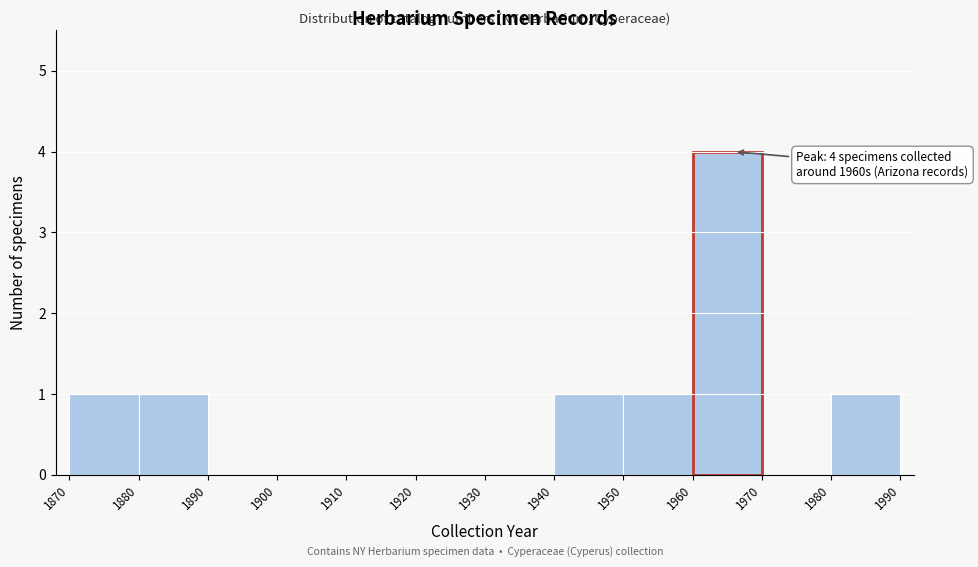

Which range on the x-axis has the tallest bar?

1960 to 1970